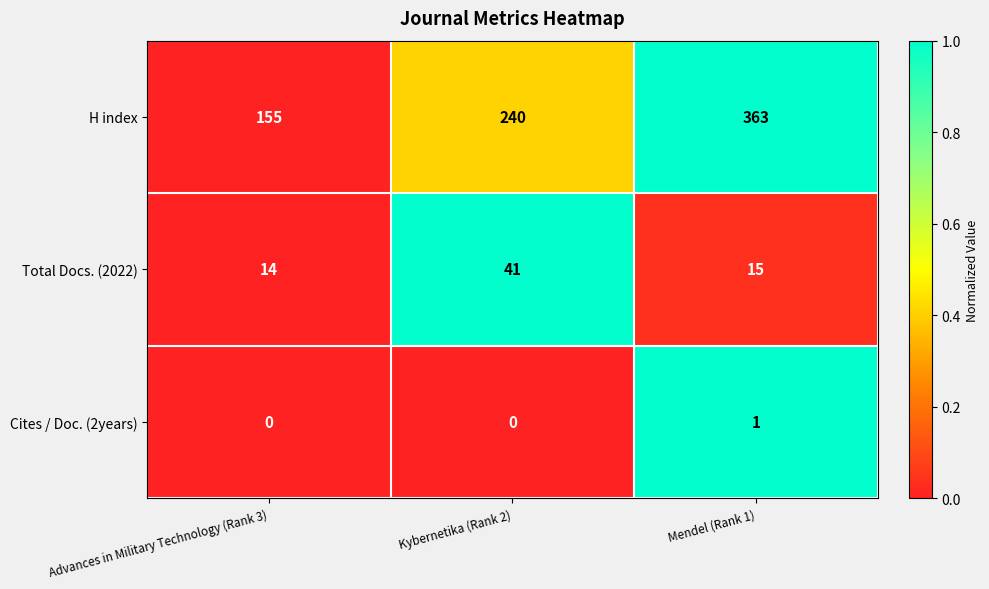

At which label is H index closest to 259?

Kybernetika (Rank 2)